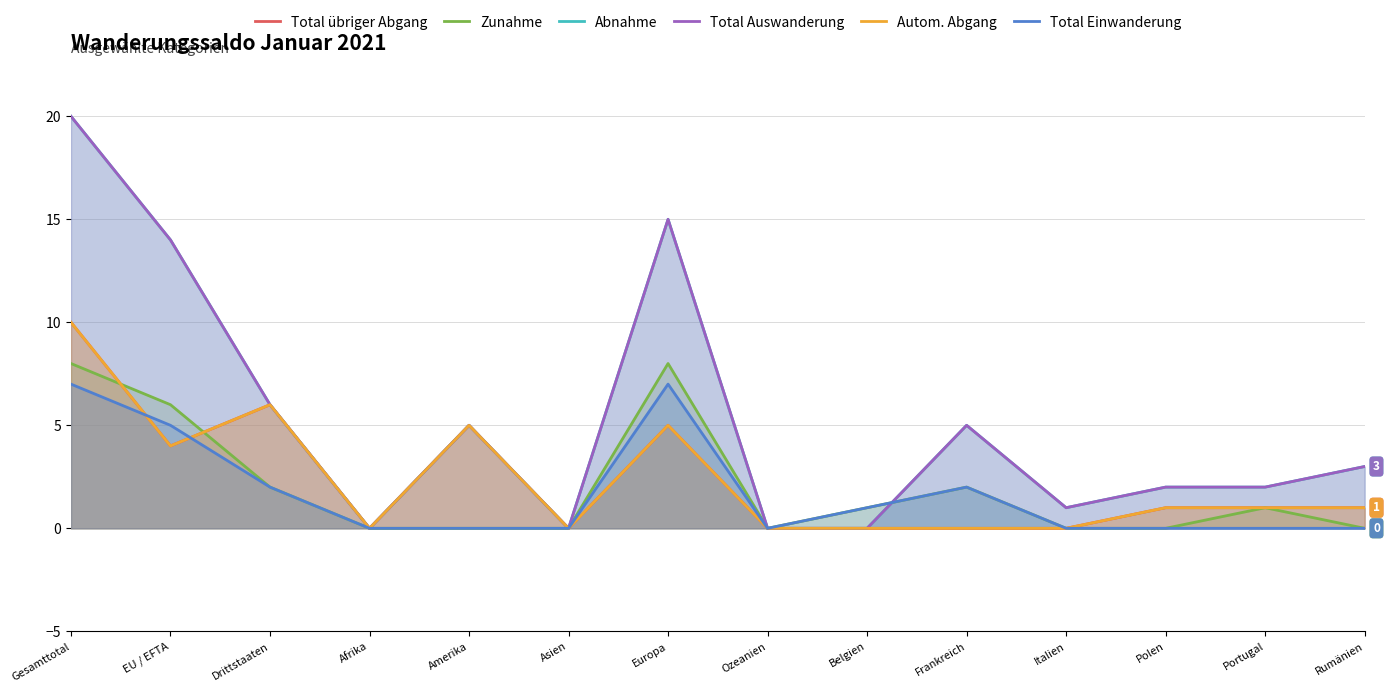

Rank the categories by Zunahme value from lowest to highest.

Afrika, Amerika, Asien, Ozeanien, Italien, Polen, Rumänien, Belgien, Portugal, Drittstaaten, Frankreich, EU / EFTA, Gesamttotal, Europa